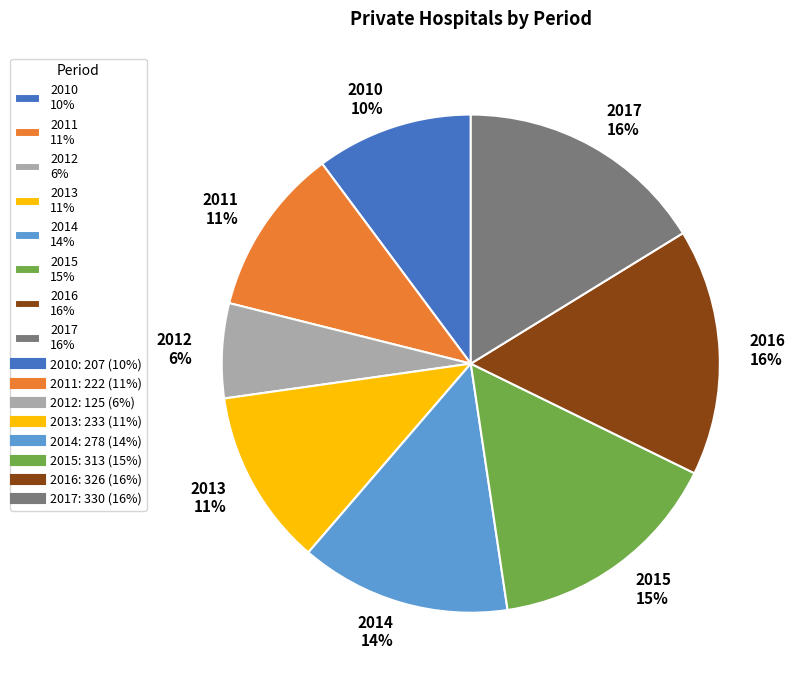

The 2011 slice represents 24% of the pie. True or false?

False